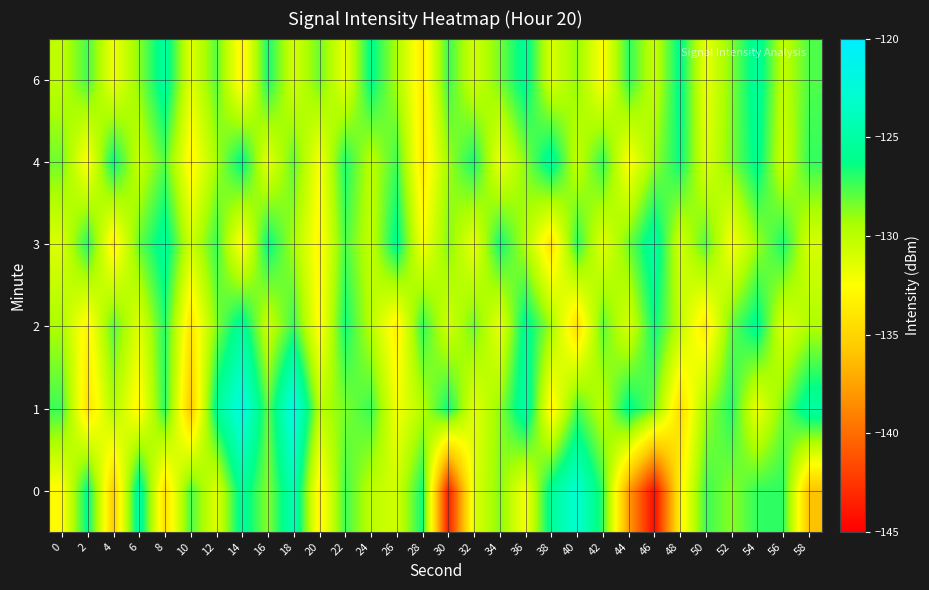

Reading left to right, list all the values displayed in this chart.

0: 0=-132.7	2=-126.0	4=-135.5	6=-125.0	8=-134.5	10=-127.6	12=-131.3	14=-125.4	16=-128.7	18=-124.3	20=-133.3	22=-127.4	24=-130.1	26=-130.8	28=-126.5	30=-143.8	32=-131.3	34=-128.7	36=-132.1	38=-125.5	40=-122.8	42=-127.2	44=-137.7	46=-144.5	48=-133.3	50=-127.3	52=-128.8	54=-127.1	56=-127.1	58=-136.0
1: 0=-127.4	2=-134.2	4=-129.6	6=-133.0	8=-127.0	10=-135.7	12=-125.7	14=-121.9	16=-128.0	18=-121.8	20=-130.0	22=-128.5	24=-127.3	26=-132.1	28=-129.8	30=-126.4	32=-131.5	34=-128.9	36=-124.7	38=-133.2	40=-127.6	42=-130.1	44=-125.9	46=-128.3	48=-134.6	50=-129.2	52=-126.8	54=-131.9	56=-128.4	58=-125.1
2: 0=-129.5	2=-133.2	4=-127.8	6=-131.4	8=-126.9	10=-134.1	12=-128.7	14=-125.3	16=-130.6	18=-127.2	20=-132.8	22=-126.5	24=-129.9	26=-133.4	28=-127.1	30=-130.8	32=-128.2	34=-131.7	36=-125.6	38=-129.3	40=-134.5	42=-127.9	44=-131.1	46=-126.3	48=-130.2	50=-133.8	52=-128.0	54=-125.7	56=-131.3	58=-129.6
3: 0=-131.2	2=-126.8	4=-133.5	6=-128.1	8=-125.4	10=-130.7	12=-127.3	14=-132.9	16=-126.1	18=-129.4	20=-133.0	22=-127.6	24=-130.3	26=-125.8	28=-132.2	30=-128.6	32=-131.8	34=-126.4	36=-129.7	38=-134.2	40=-127.0	42=-131.5	44=-128.3	46=-125.0	48=-130.9	50=-127.7	52=-132.4	54=-129.1	56=-126.6	58=-131.0
4: 0=-128.3	2=-132.7	4=-126.2	6=-130.5	8=-127.8	10=-133.1	12=-129.4	14=-125.9	16=-131.6	18=-128.0	20=-132.3	22=-126.7	24=-130.0	26=-127.4	28=-133.8	30=-129.2	32=-126.5	34=-131.9	36=-128.7	38=-125.3	40=-130.4	42=-127.1	44=-132.6	46=-129.0	48=-126.3	50=-131.2	52=-128.5	54=-125.8	56=-130.7	58=-127.2
6: 0=-130.1	2=-127.5	4=-132.0	6=-128.8	8=-125.2	10=-131.4	12=-127.9	14=-133.3	16=-126.6	18=-130.9	20=-128.2	22=-131.7	24=-126.0	26=-129.5	28=-133.6	30=-127.3	32=-130.8	34=-128.4	36=-125.6	38=-131.1	40=-128.9	42=-132.5	44=-127.1	46=-130.4	48=-125.9	50=-131.8	52=-128.6	54=-125.3	56=-130.2	58=-127.7